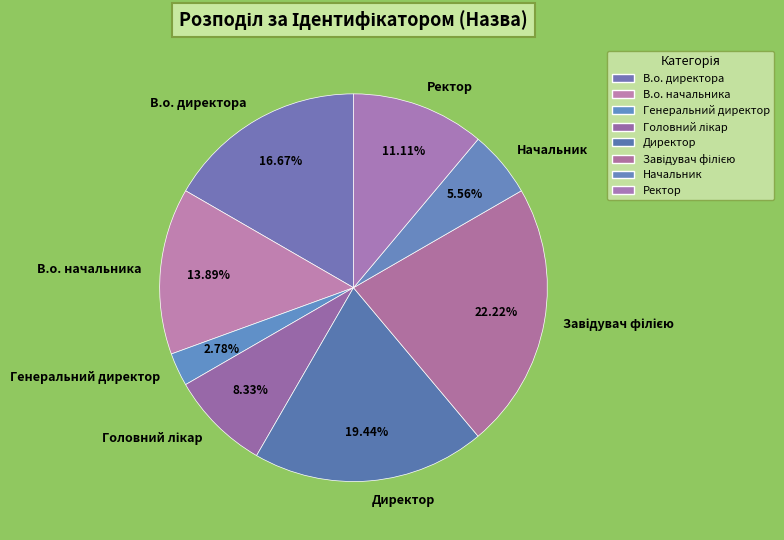

Count the number of slices in the pie.

8